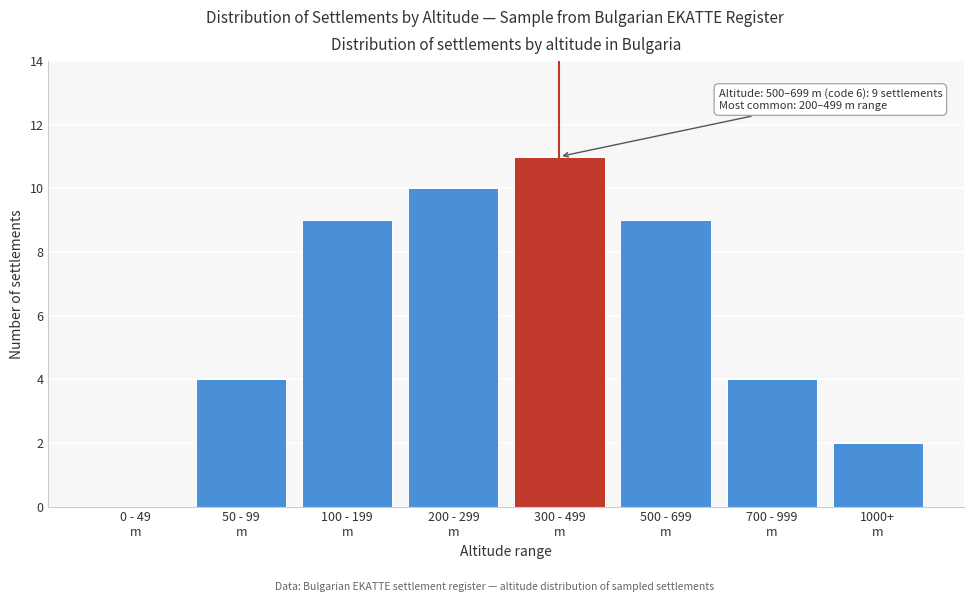

What is the greatest value displayed?

11